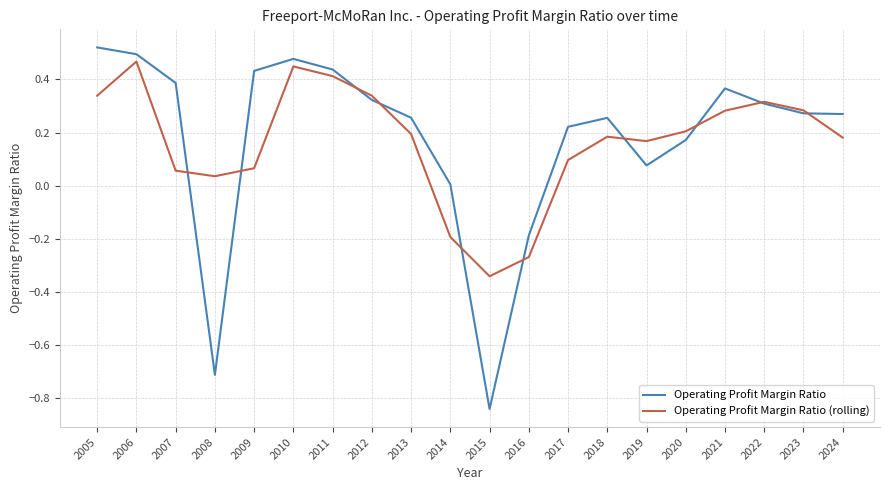

What is the difference between the second highest and minimum values in the Operating Profit Margin Ratio series?

1.3